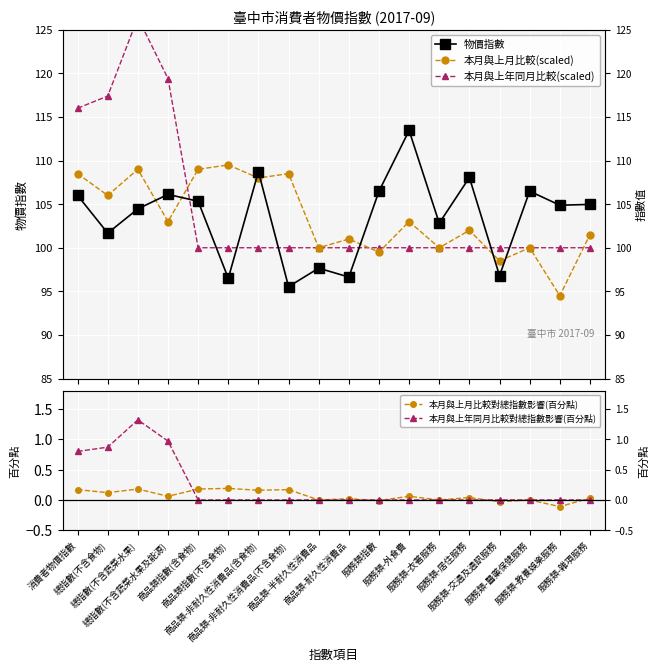

Which series has the widest spread of values?

本月與上年同月比較(scaled)